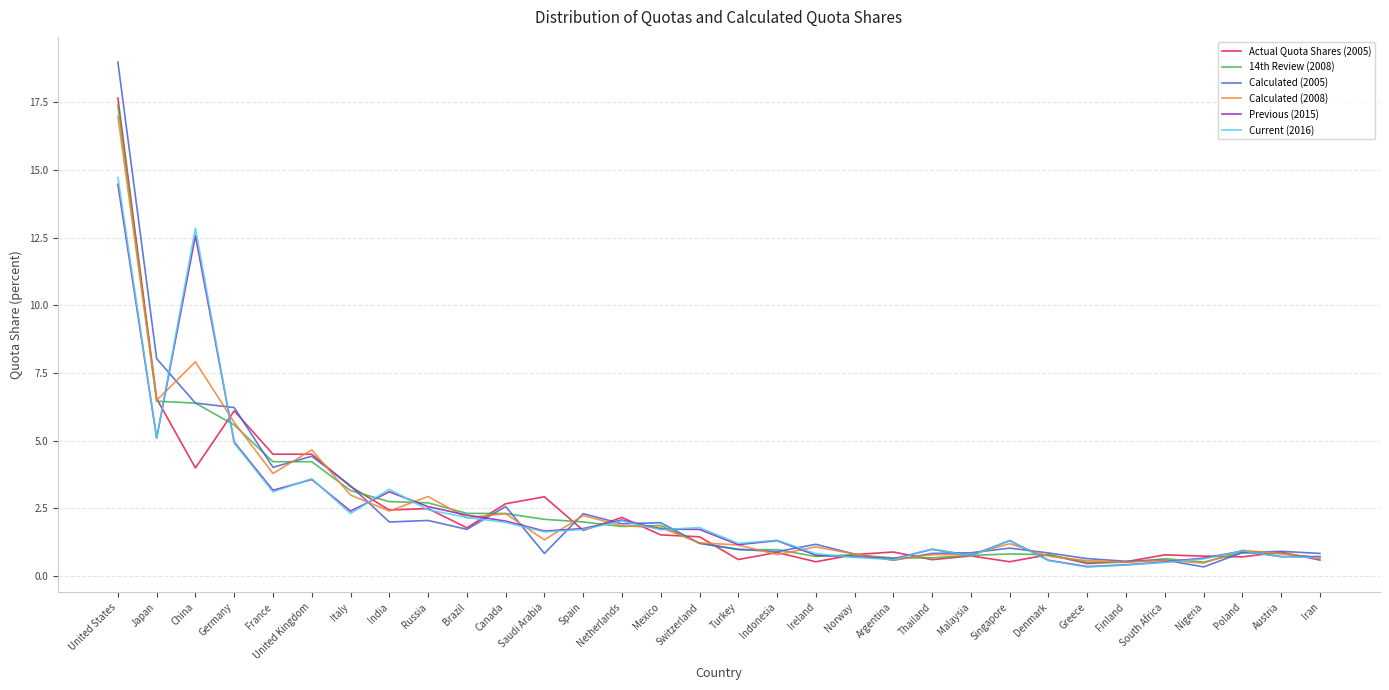

Which category has the highest value across all series?

United States